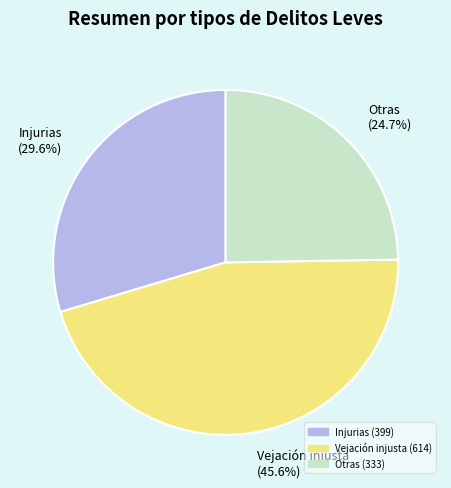

Rank the categories by value from lowest to highest.

Otras (24.7%), Injurias (29.6%), Vejación injusta (45.6%)